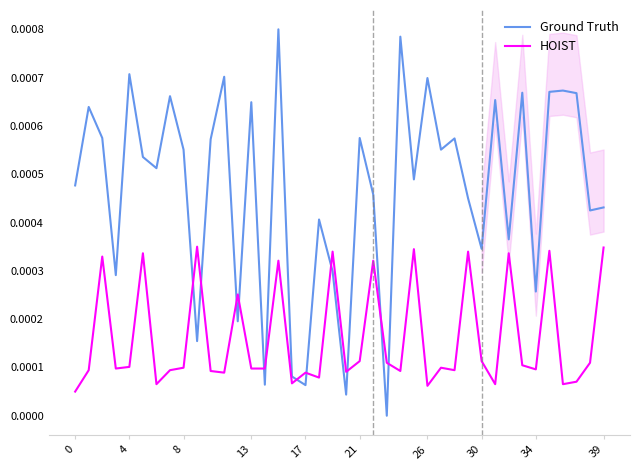

True or false: HOIST and Ground Truth cross at least once.

True